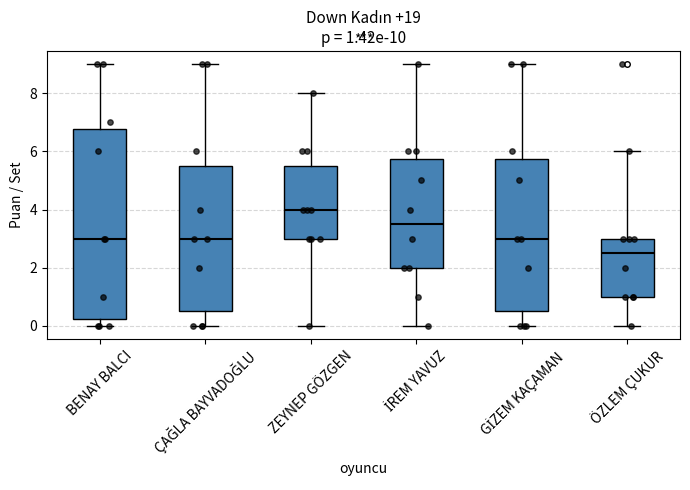

Which box is the tallest, from its lower edge to its upper edge?

BENAY BALCI